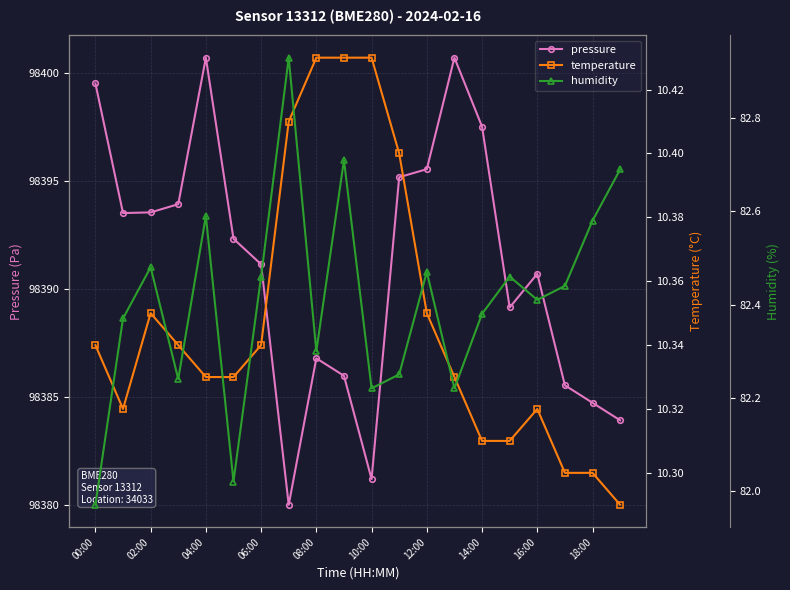

What is the maximum value for pressure?

98400.7